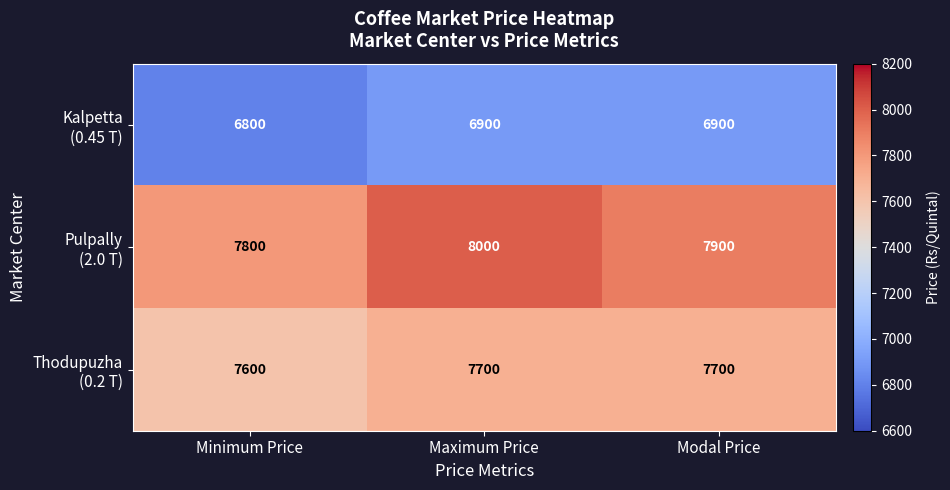

At which category is the sum across all series the highest?

Maximum Price